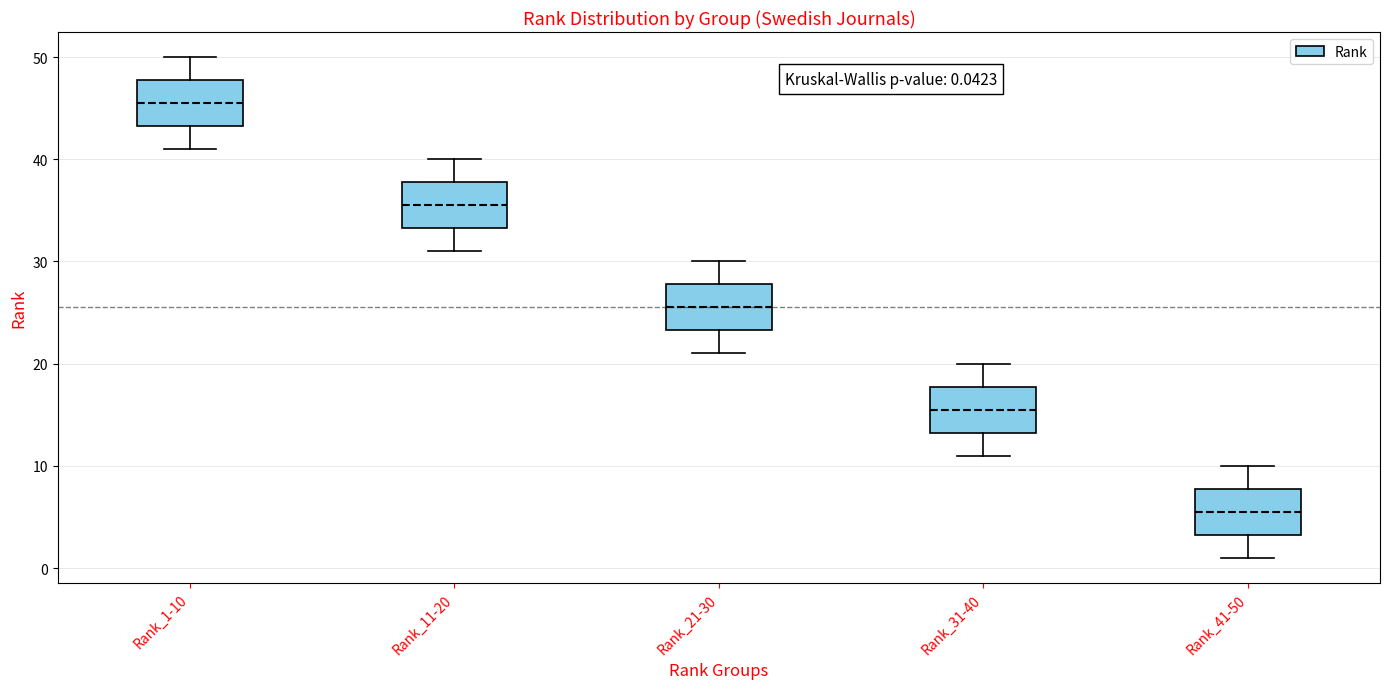

Which box's median line is the lowest?

Rank_41-50